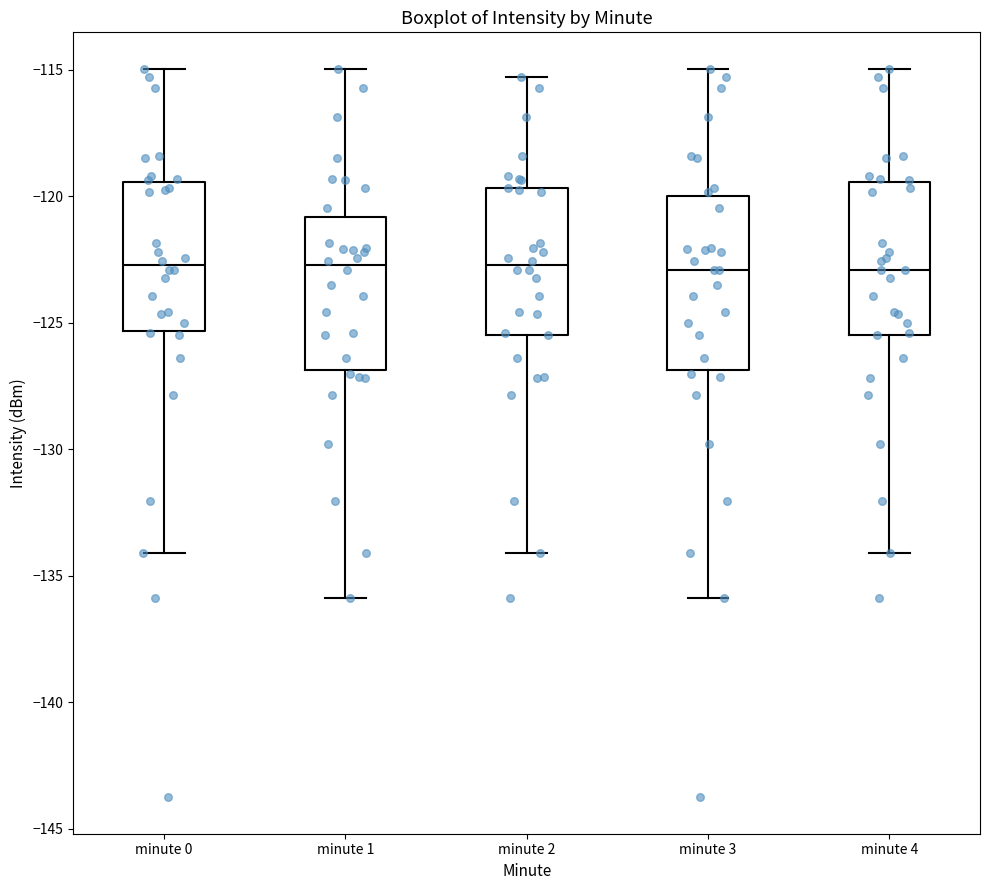

Where is the upper edge of the box for minute 2 on the y-axis? The values are not printed on the chart, so give them approximately, as read against the axis.

-119.5